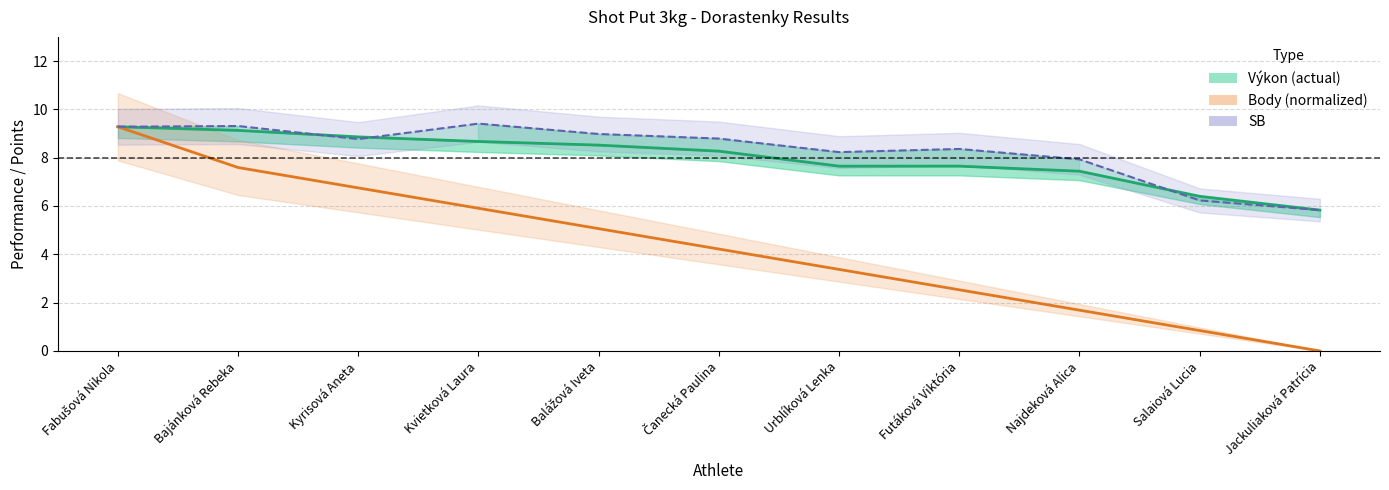

Where is the first local maximum for SB?

Bajánková Rebeka